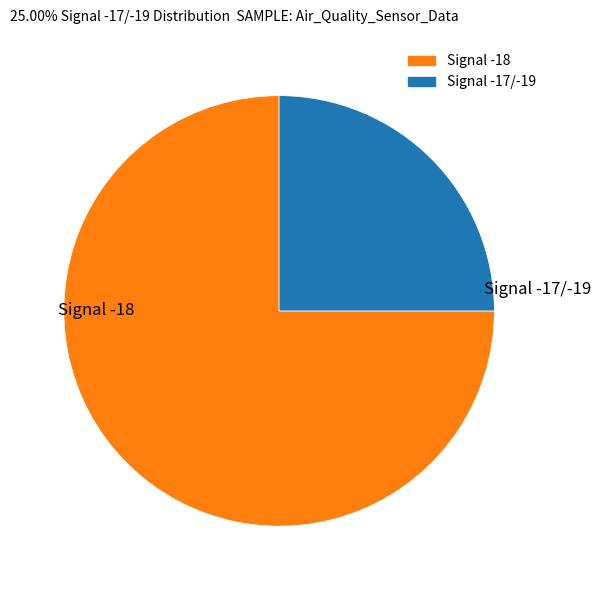

Is there a majority slice in this chart?

Yes